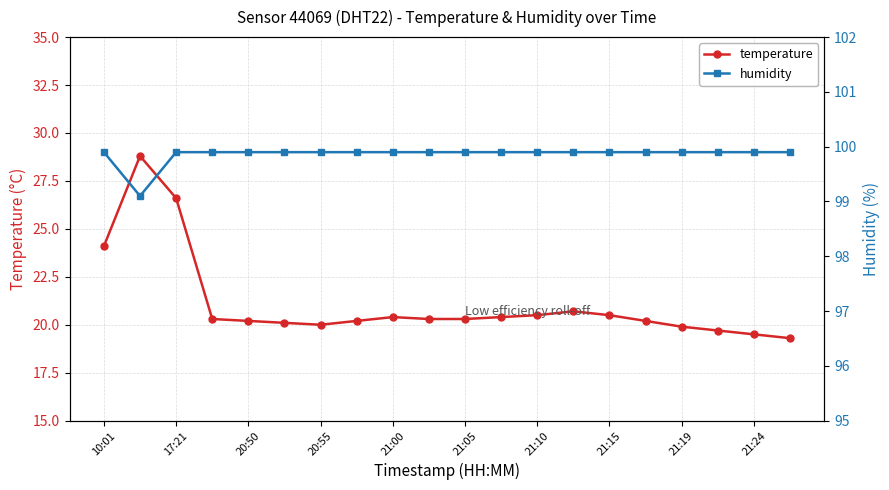

What are all the series names shown in the legend?

temperature, humidity